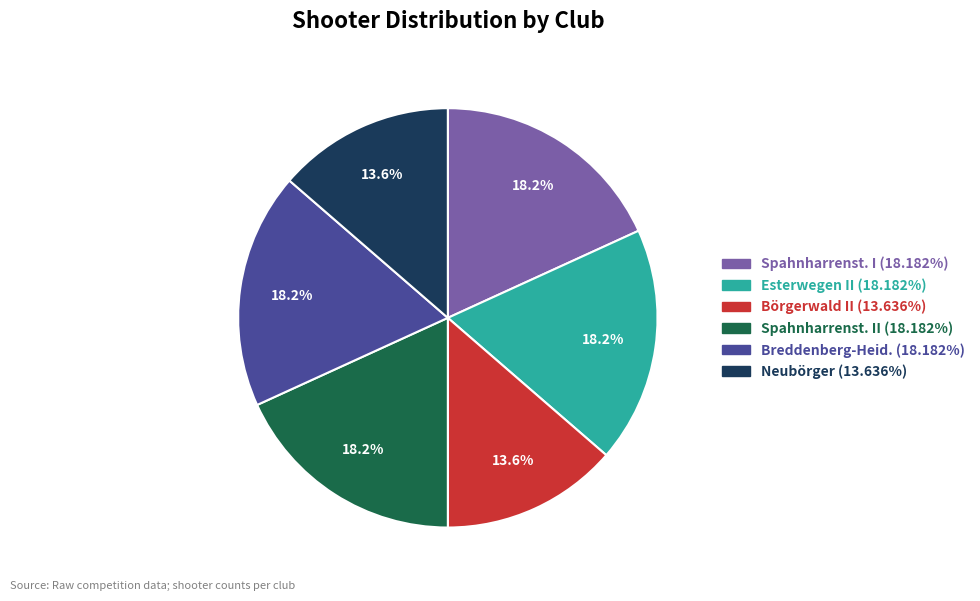

Does any single category account for the majority?

No